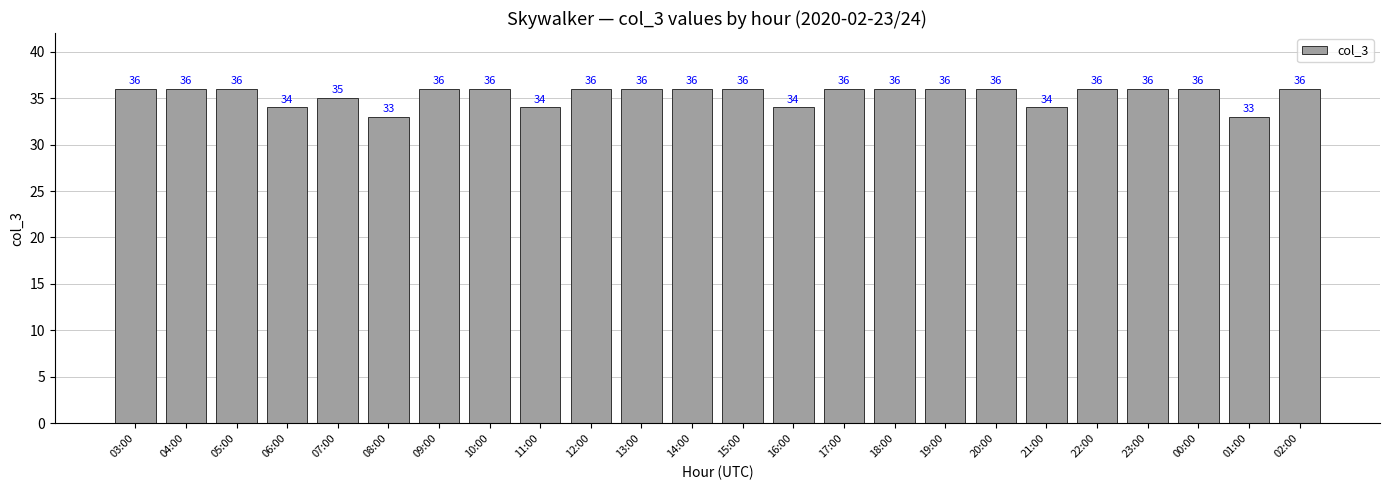

What is the difference between the maximum and second lowest values?

3